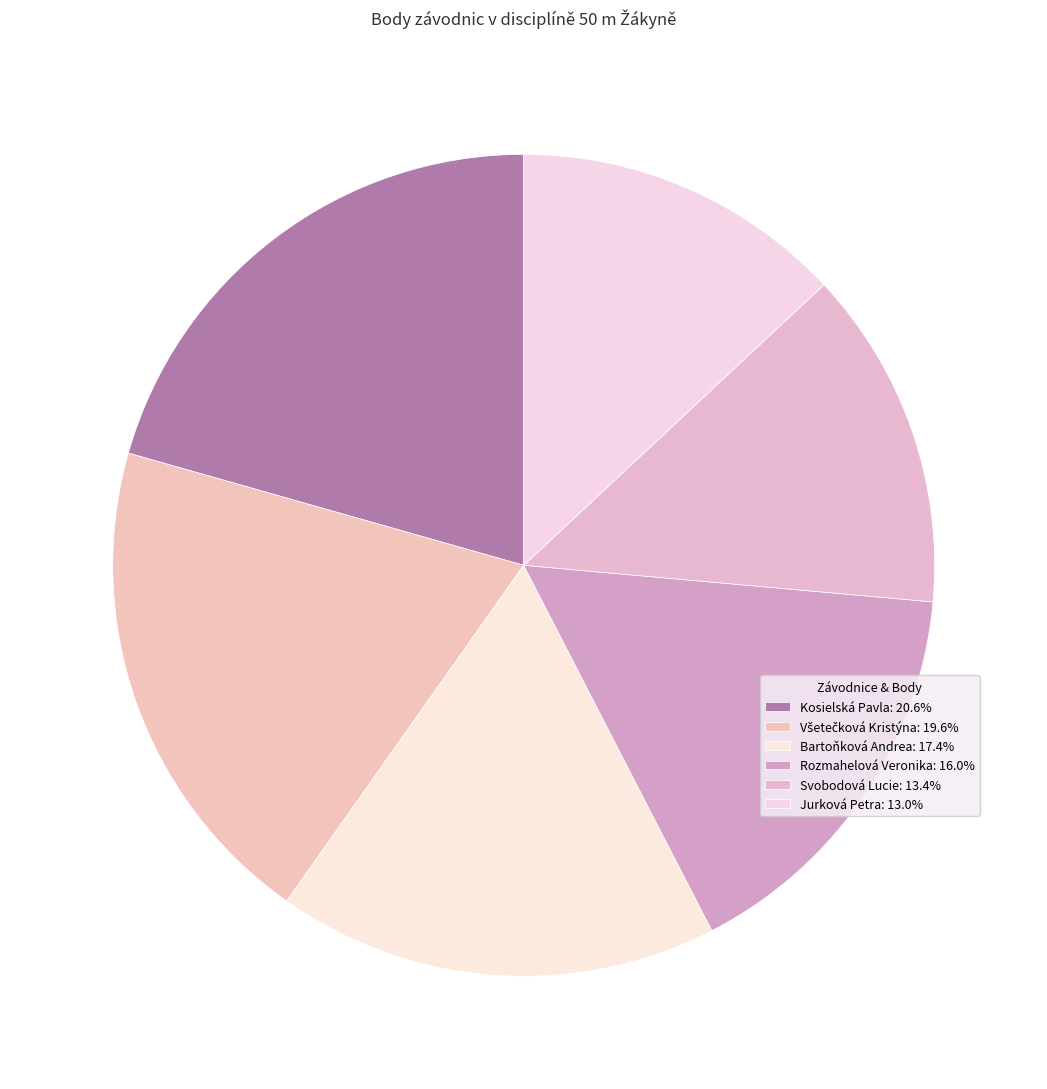

To the nearest percent, what is the difference between the largest and smallest slice percentages?

8%